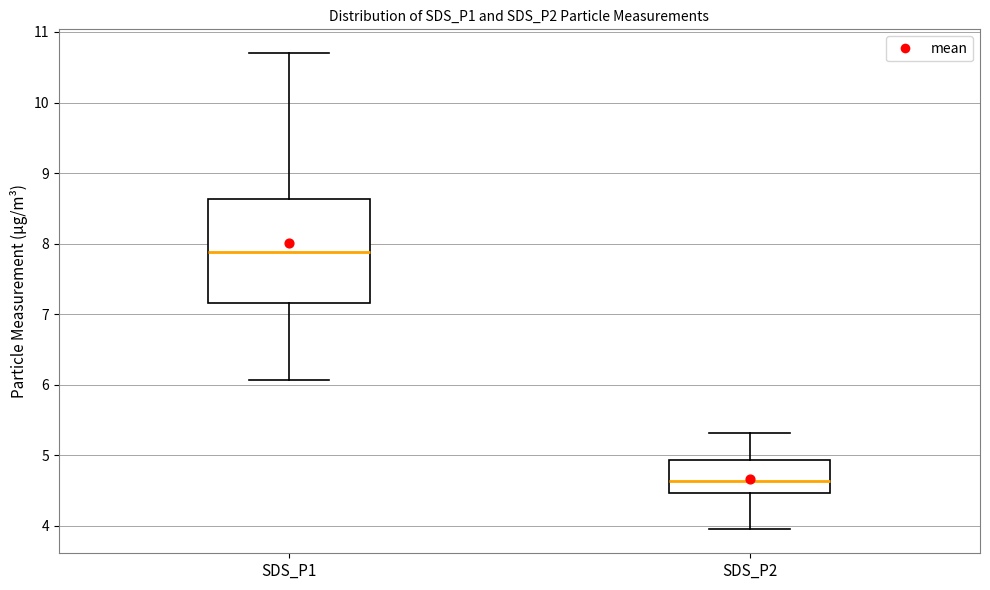

Reading left to right, transcribe this box plot: for each box, give where its median line is, the range the box spans, and where its two whiskers end, as read against the y-axis. The values are not printed on the chart, so give them approximately, as read against the axis.

SDS_P1: median 7.9, box 7.2 to 8.6, whiskers 6.1 to 10.7
SDS_P2: median 4.6, box 4.5 to 4.9, whiskers 4.0 to 5.3